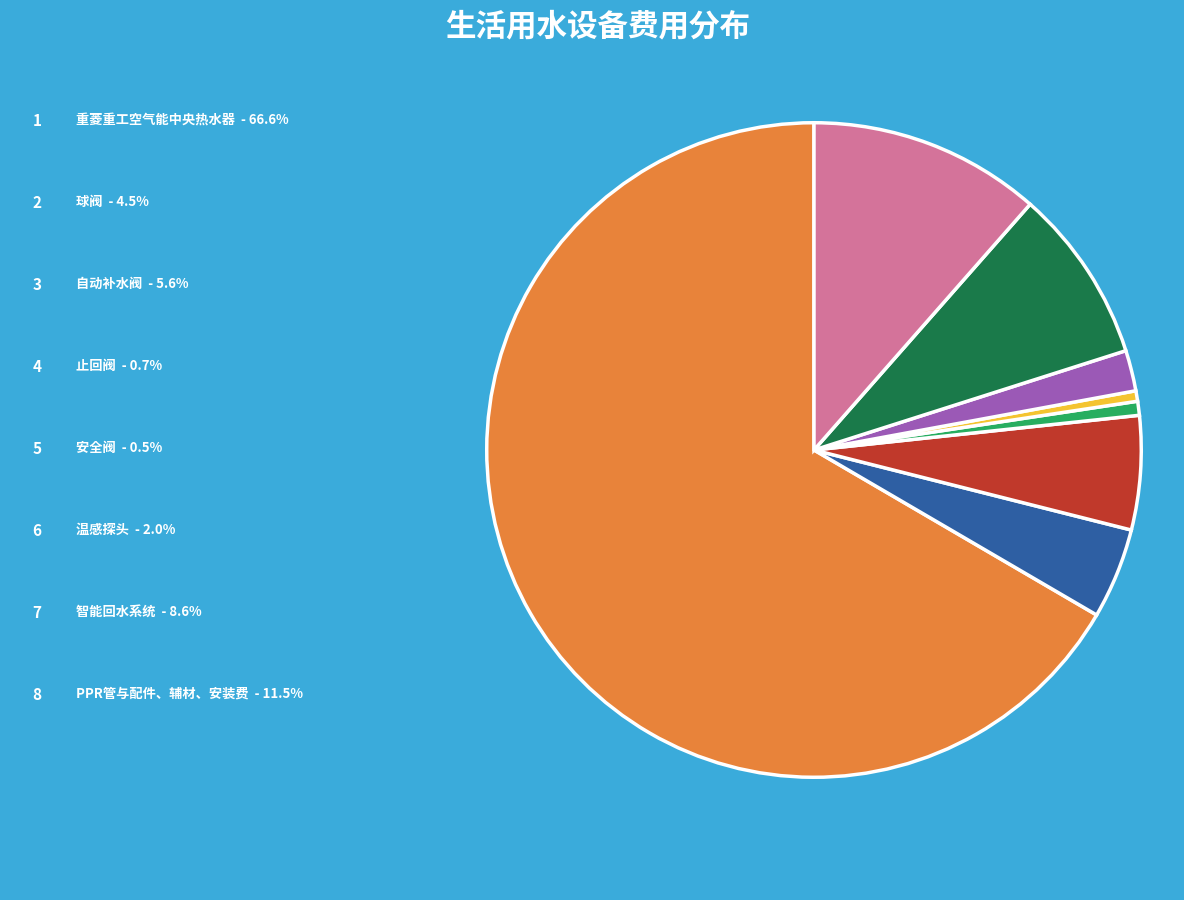

Is there any slice that represents more than half of the pie?

Yes